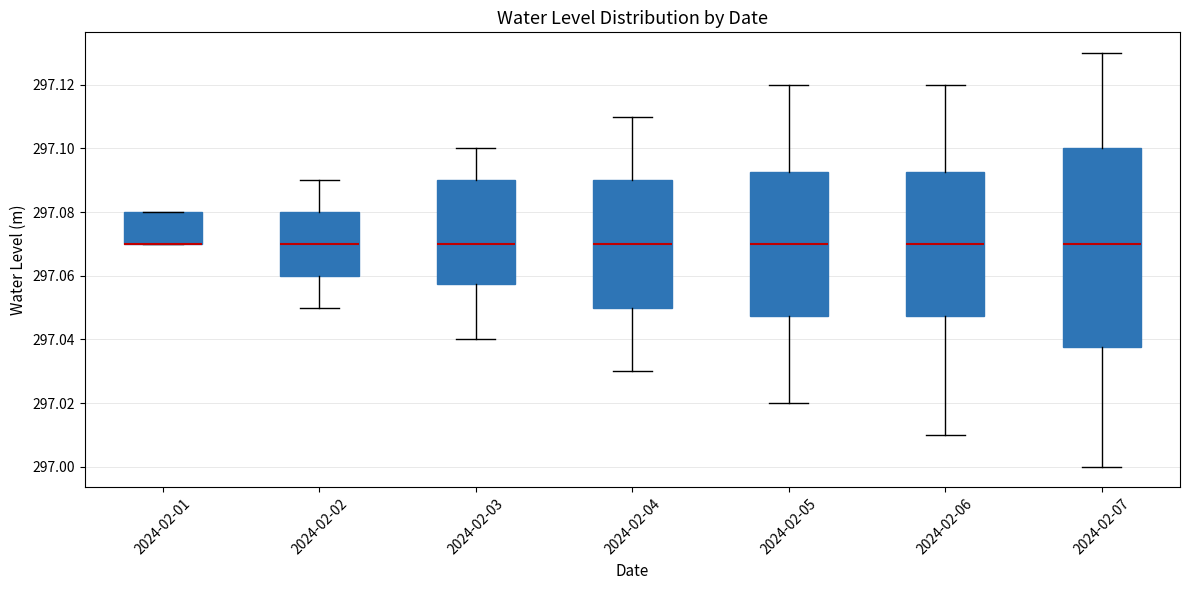

Reading left to right, read every box against the y-axis: the position of its median line, the range the box covers, and the ends of its whiskers. The values are not printed on the chart, so give them approximately, as read against the axis.

2024-02-01: median 297.070 (drawn on the box's lower edge), box 297.070 to 297.080, whiskers 297.070 to 297.080
2024-02-02: median 297.070, box 297.060 to 297.080, whiskers 297.050 to 297.090
2024-02-03: median 297.070, box 297.058 to 297.090, whiskers 297.040 to 297.100
2024-02-04: median 297.070, box 297.050 to 297.090, whiskers 297.030 to 297.110
2024-02-05: median 297.070, box 297.048 to 297.092, whiskers 297.020 to 297.120
2024-02-06: median 297.070, box 297.048 to 297.092, whiskers 297.010 to 297.120
2024-02-07: median 297.070, box 297.038 to 297.100, whiskers 297.000 to 297.130